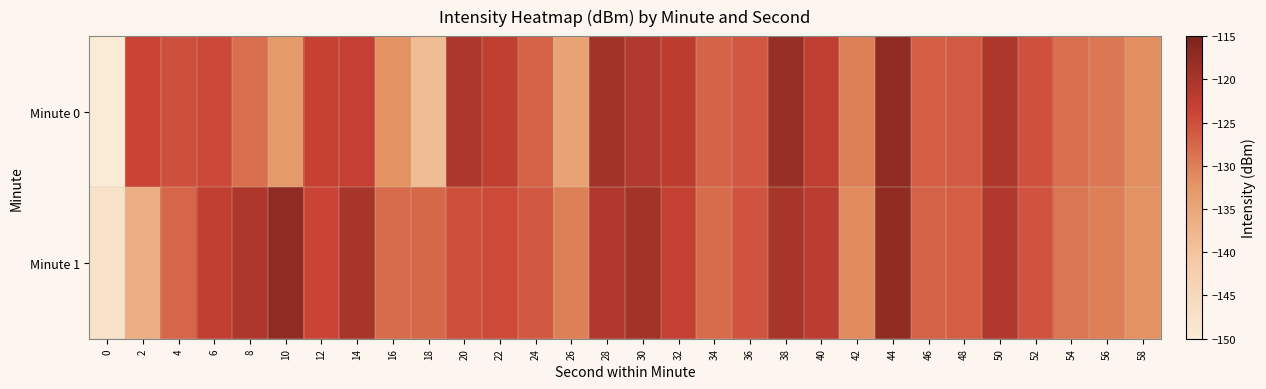

At which category does the chart reach its peak across all series?

44